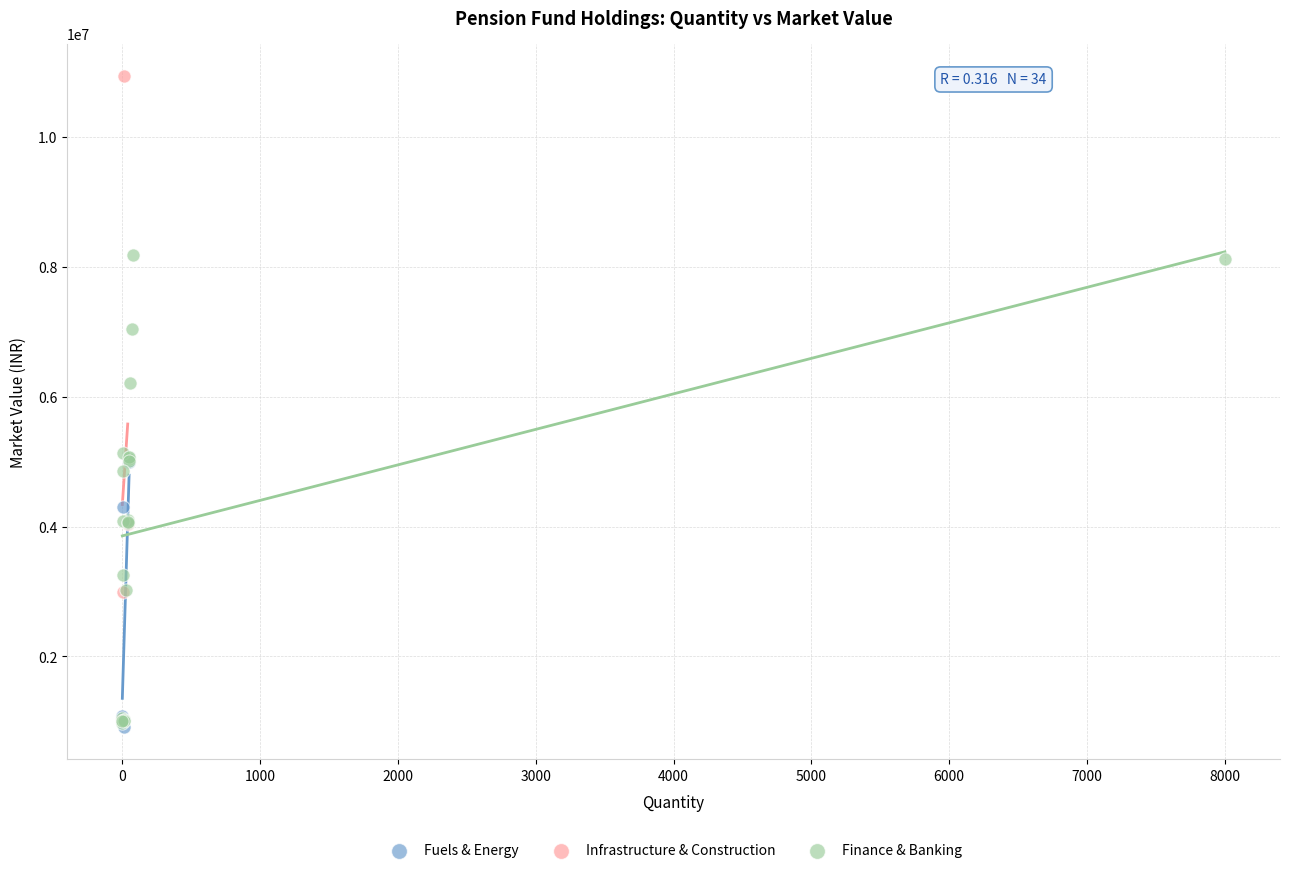

Which series has the largest Y range (max minus min)?

Infrastructure & Construction